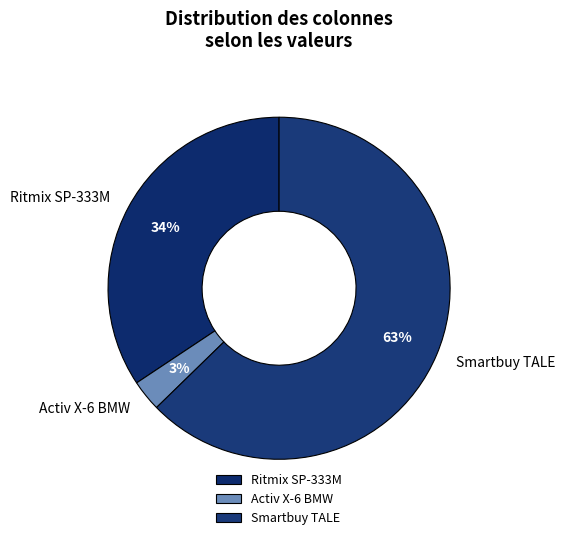

What percentage is the Ritmix SP-333M slice, to the nearest percent?

34%